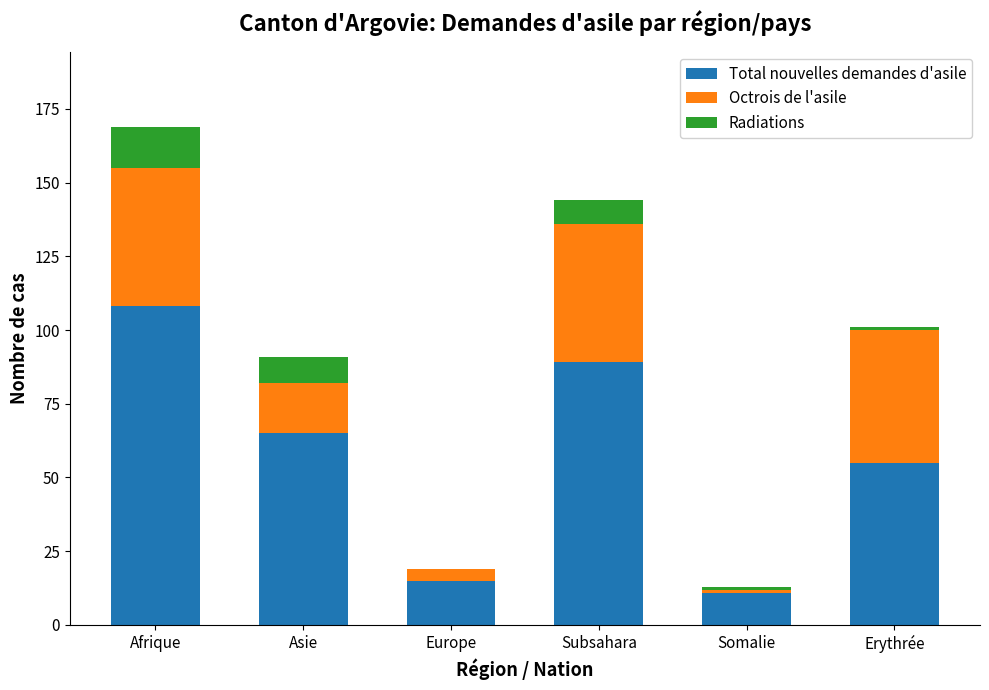

True or false: Total nouvelles demandes d'asile has a value of 55 at Erythrée.

True